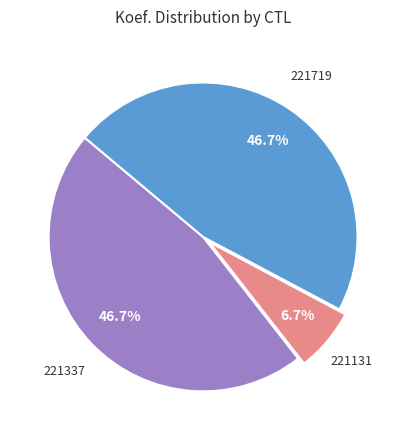

Is there a majority slice in this chart?

No